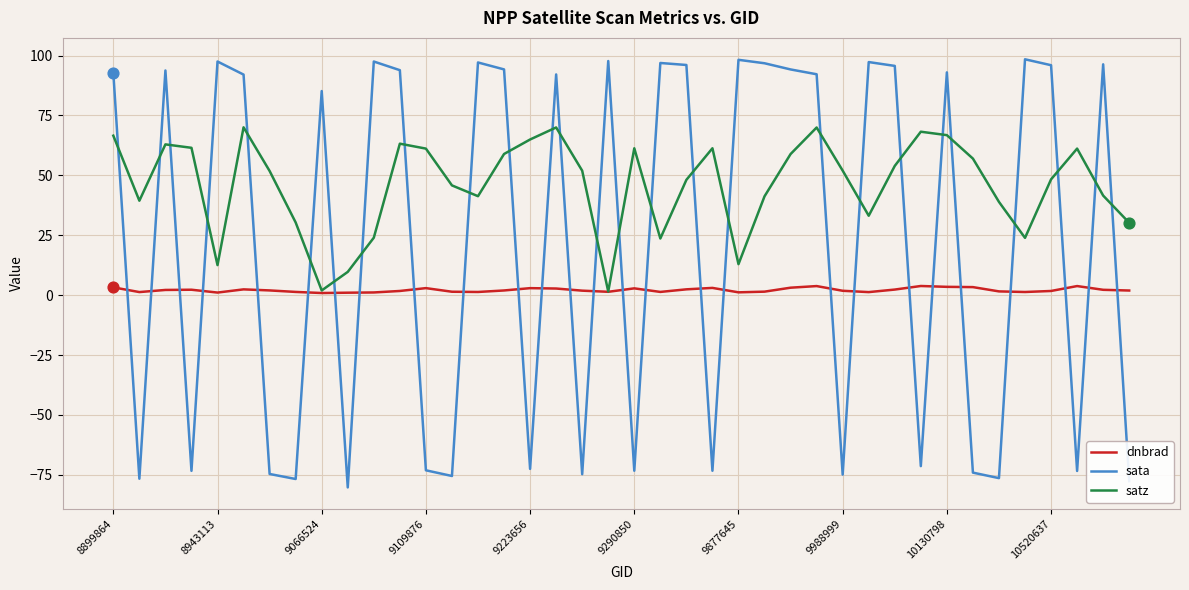

Which series has the largest total across all categories?

satz